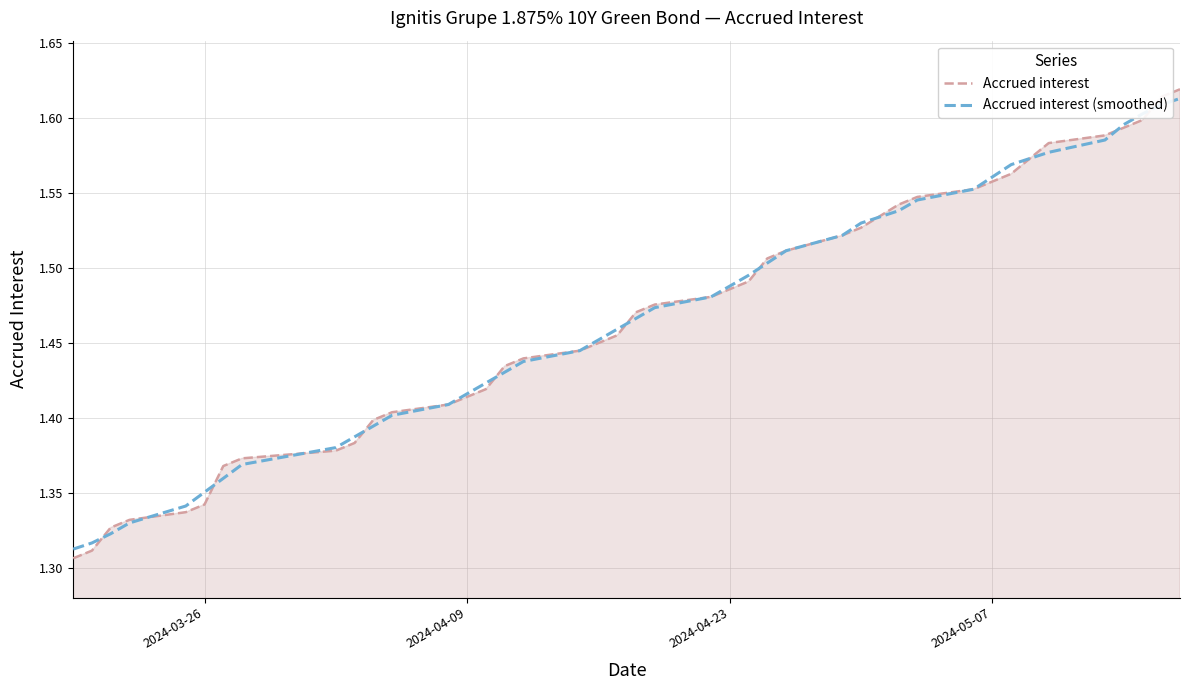

How many lines are shown in the chart?

2